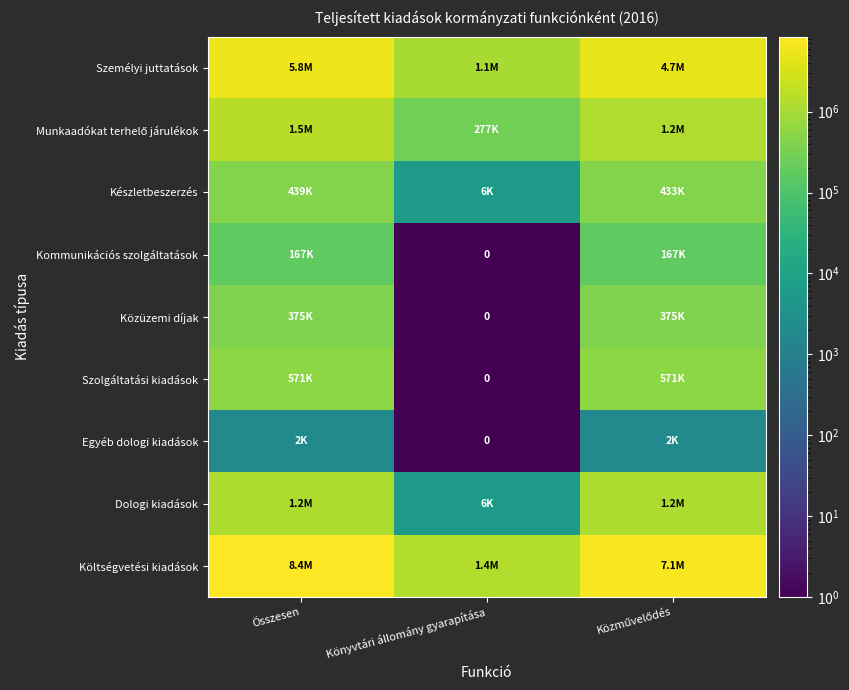

At Összesen, list the series in order from largest to smallest.

Költségvetési kiadások, Személyi juttatások, Munkaadókat terhelő járulékok, Dologi kiadások, Szolgáltatási kiadások, Készletbeszerzés, Közüzemi díjak, Kommunikációs szolgáltatások, Egyéb dologi kiadások